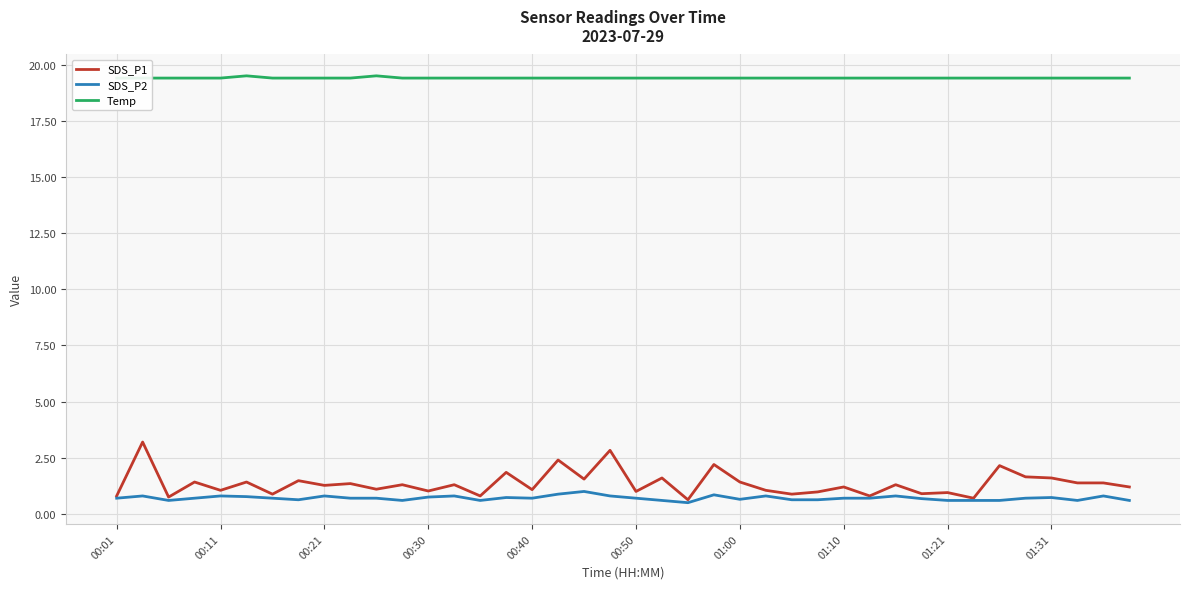

Reading right to left, list all the values displayed in this chart.

SDS_P1: 1.2	1.4	1.4	1.6	1.6	2.1	0.7	0.9	0.9	1.3	0.8	1.2	1.0	0.9	1.1	1.4	2.2	0.6	1.6	1.0	2.8	1.6	2.4	1.1	1.9	0.8	1.3	1.0	1.3	1.1	1.4	1.3	1.5	0.9	1.4	1.1	1.4	0.8	3.2	0.8
SDS_P2: 0.6	0.8	0.6	0.7	0.7	0.6	0.6	0.6	0.7	0.8	0.7	0.7	0.6	0.6	0.8	0.7	0.8	0.5	0.6	0.7	0.8	1.0	0.9	0.7	0.7	0.6	0.8	0.8	0.6	0.7	0.7	0.8	0.6	0.7	0.8	0.8	0.7	0.6	0.8	0.7
Temp: 19.4	19.4	19.4	19.4	19.4	19.4	19.4	19.4	19.4	19.4	19.4	19.4	19.4	19.4	19.4	19.4	19.4	19.4	19.4	19.4	19.4	19.4	19.4	19.4	19.4	19.4	19.4	19.4	19.4	19.5	19.4	19.4	19.4	19.4	19.5	19.4	19.4	19.4	19.4	19.4